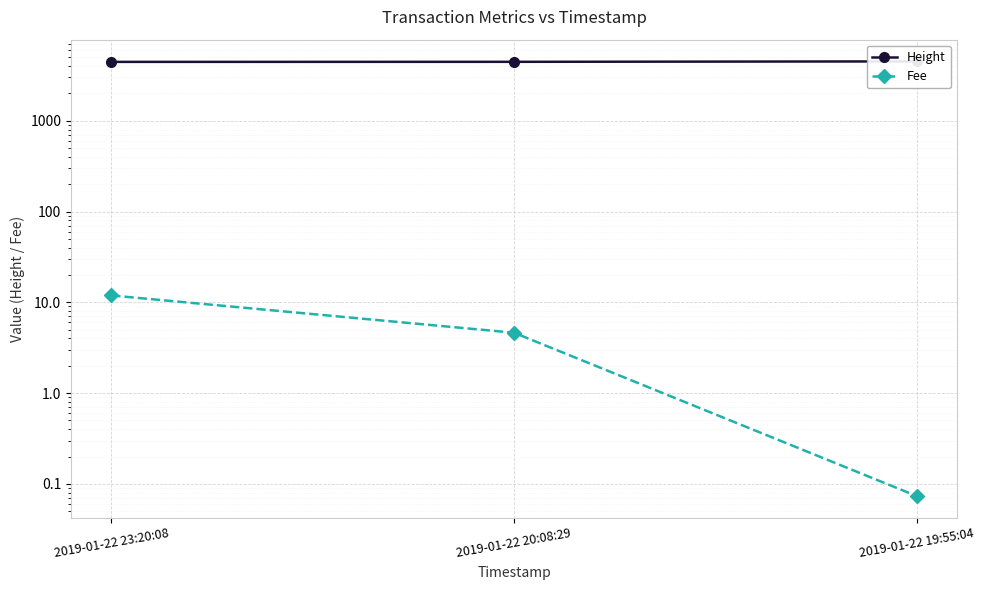

At which category does the chart reach its minimum across all series?

2019-01-22 19:55:04